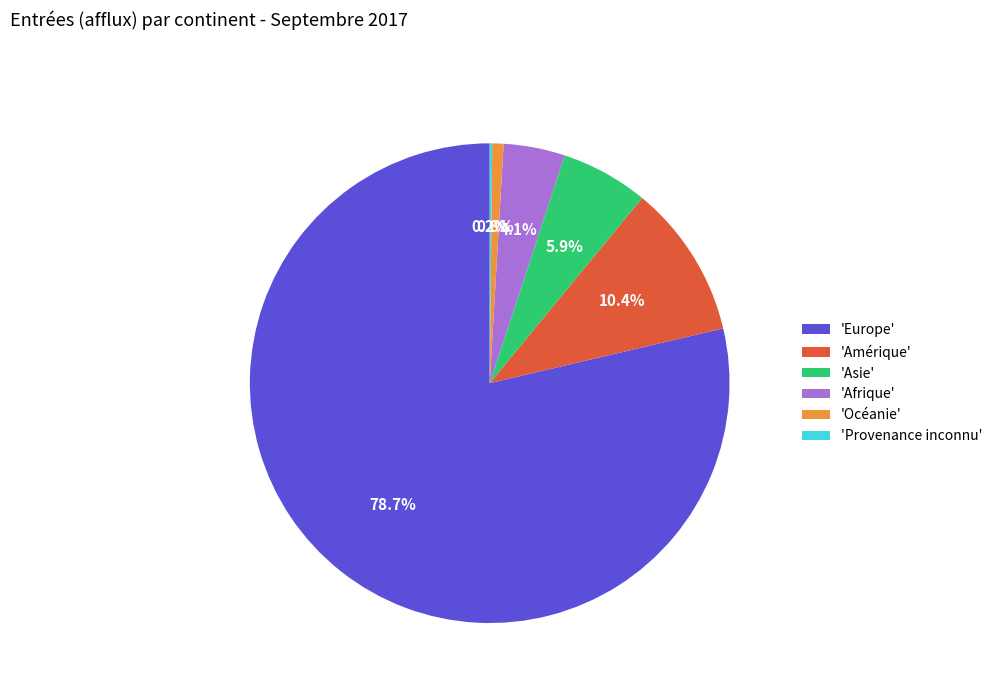

Which has a higher value, 'Europe' or 'Amérique'?

'Europe'